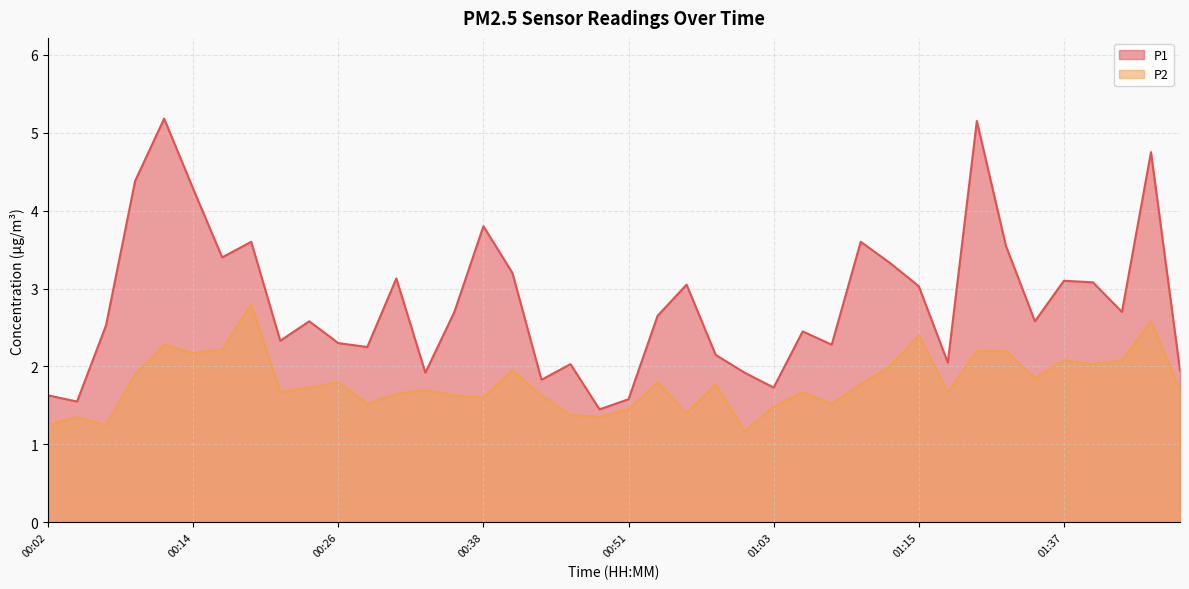

Which category has the lowest value across all series?

01:00